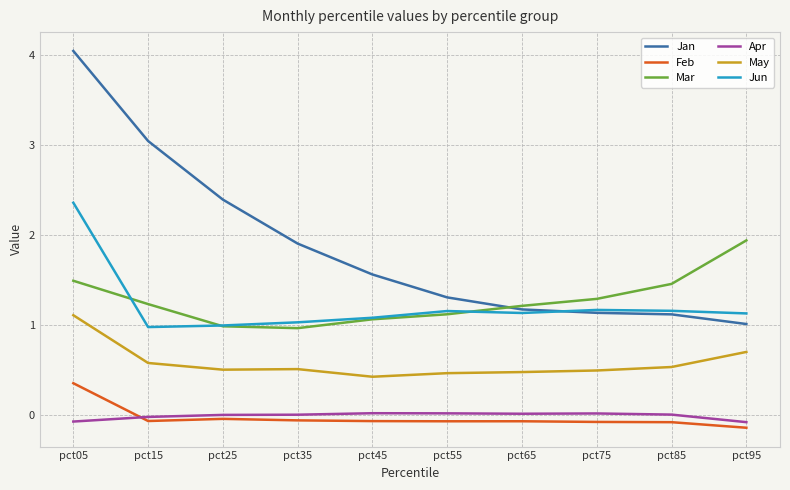

Which series has the largest range (max minus min)?

Jan